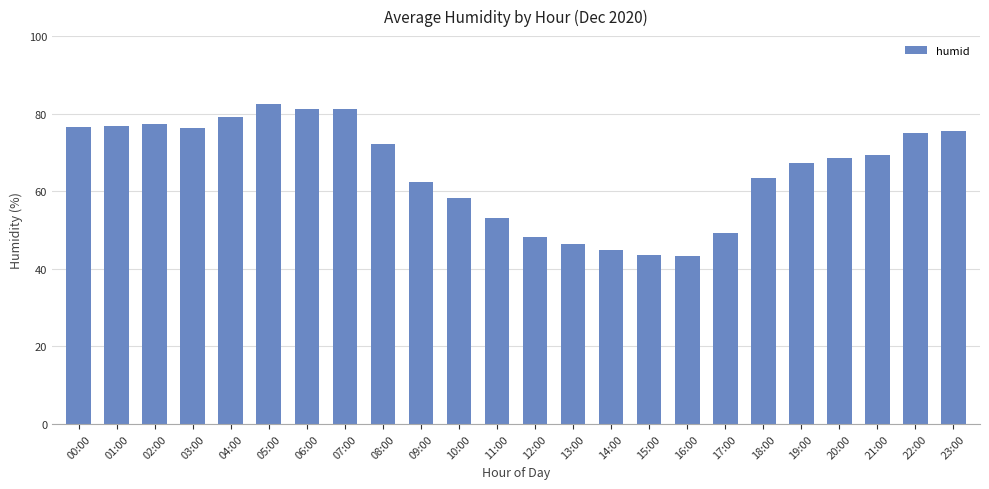

What is the sum of the values at 09:00 and 23:00?

138.1